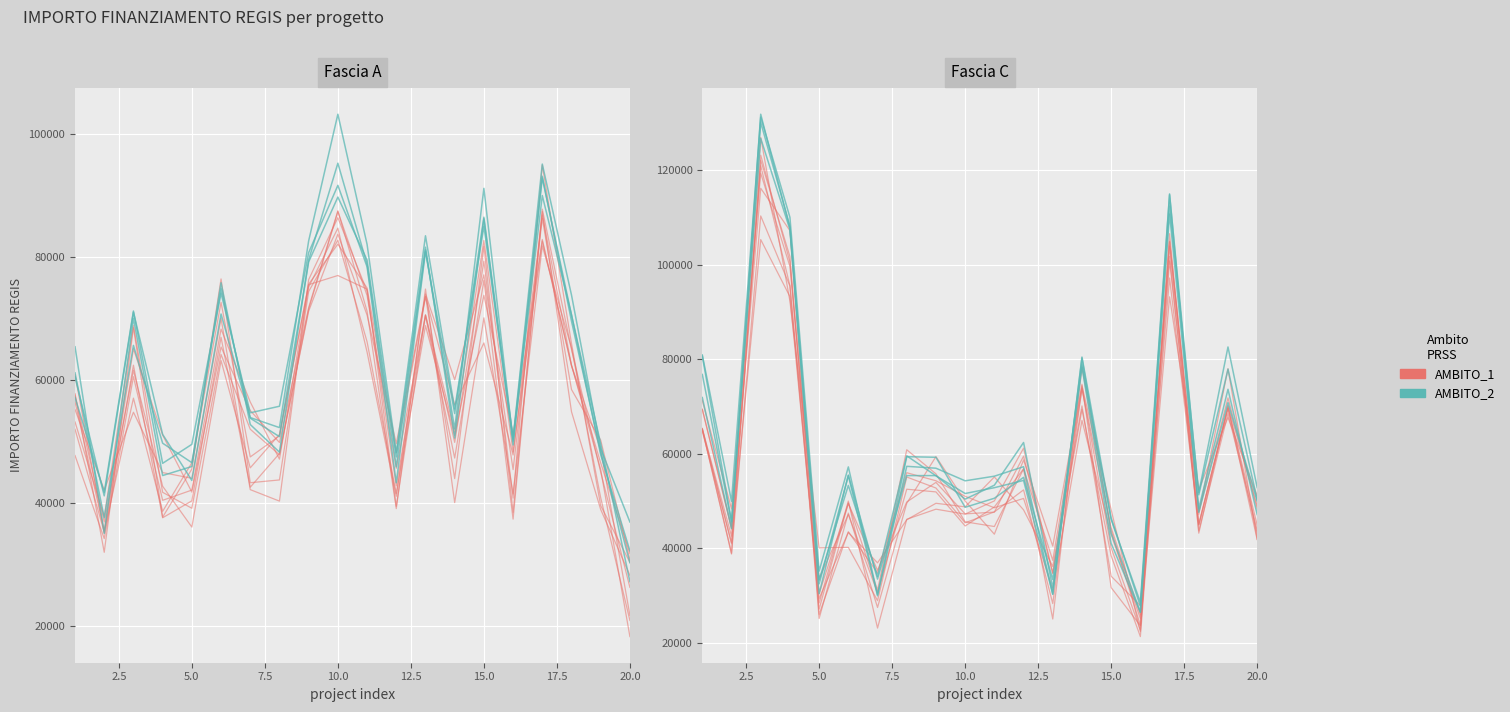

Rank the series by their maximum value, from lowest to highest.

AMBITO_1, AMBITO_2